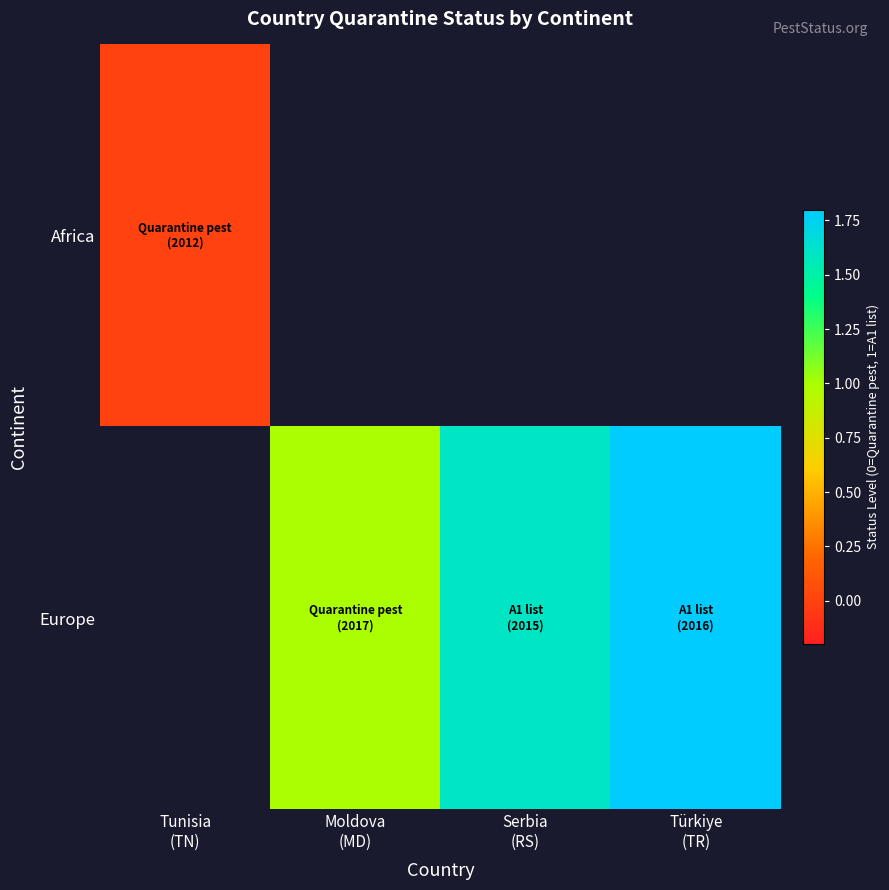

Is the value of Africa at Serbia (RS) greater than the value of Europe at Moldova (MD)?

No